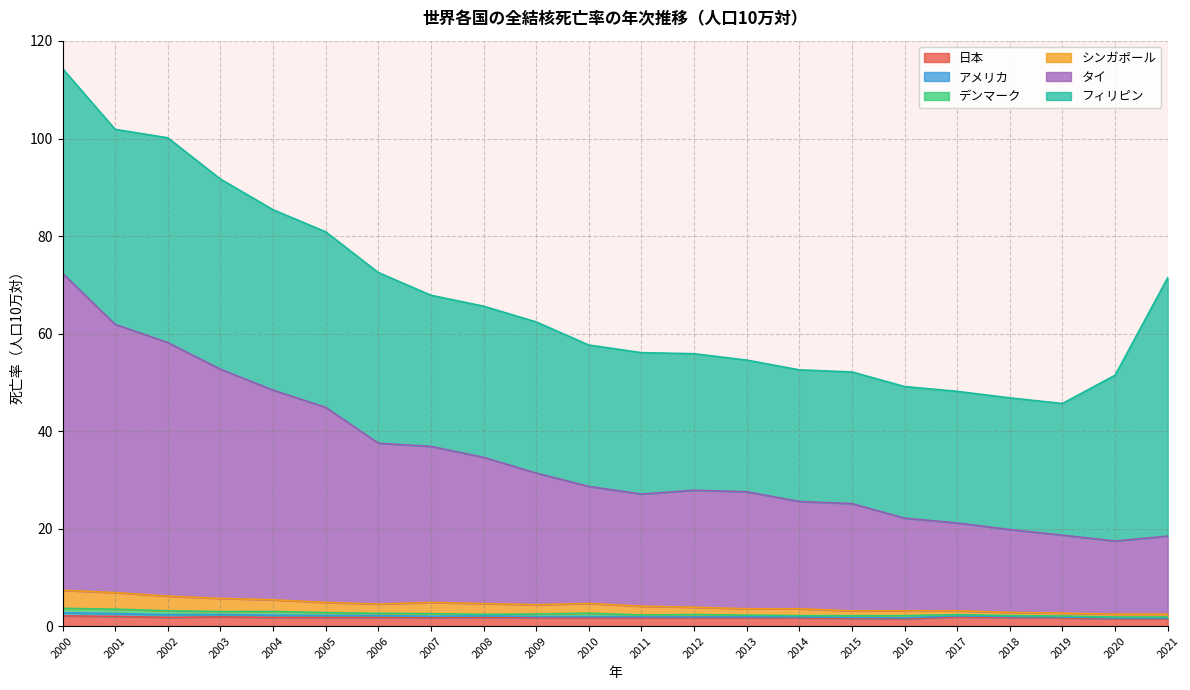

True or false: アメリカ and 日本 cross at least once.

False